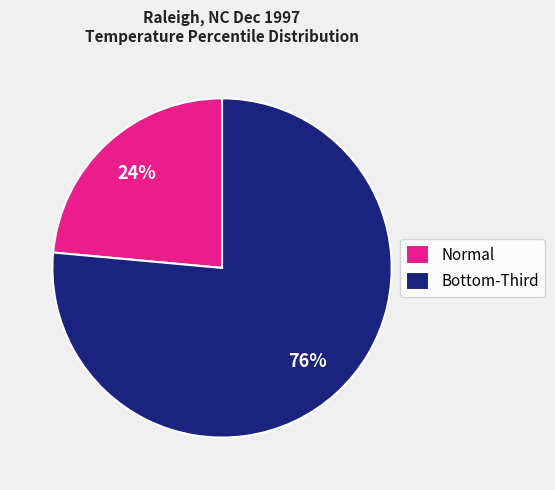

To the nearest percent, what is the average slice percentage?

50%